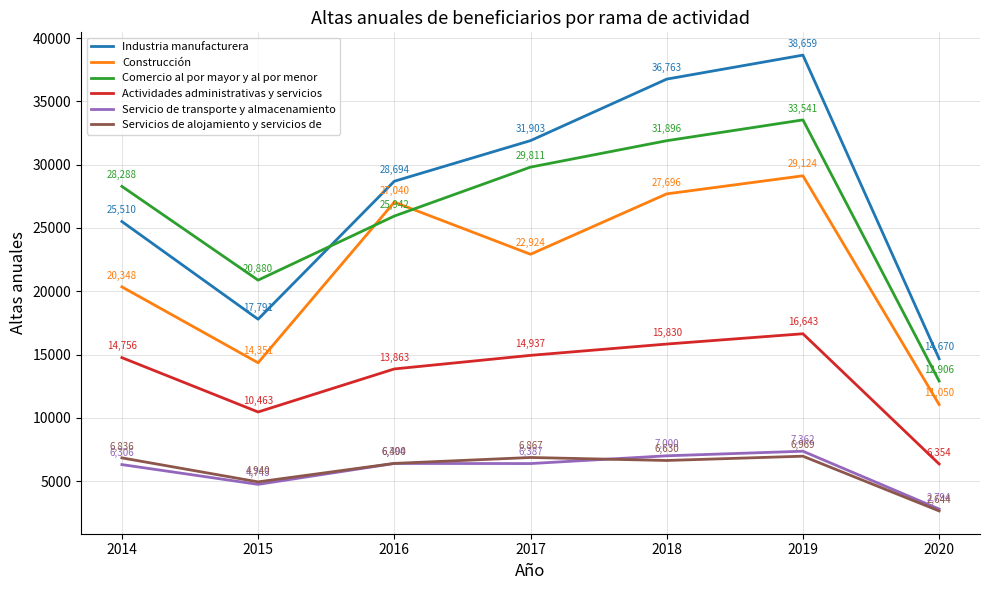

What is the sum of all Comercio al por mayor y al por menor values?

183264